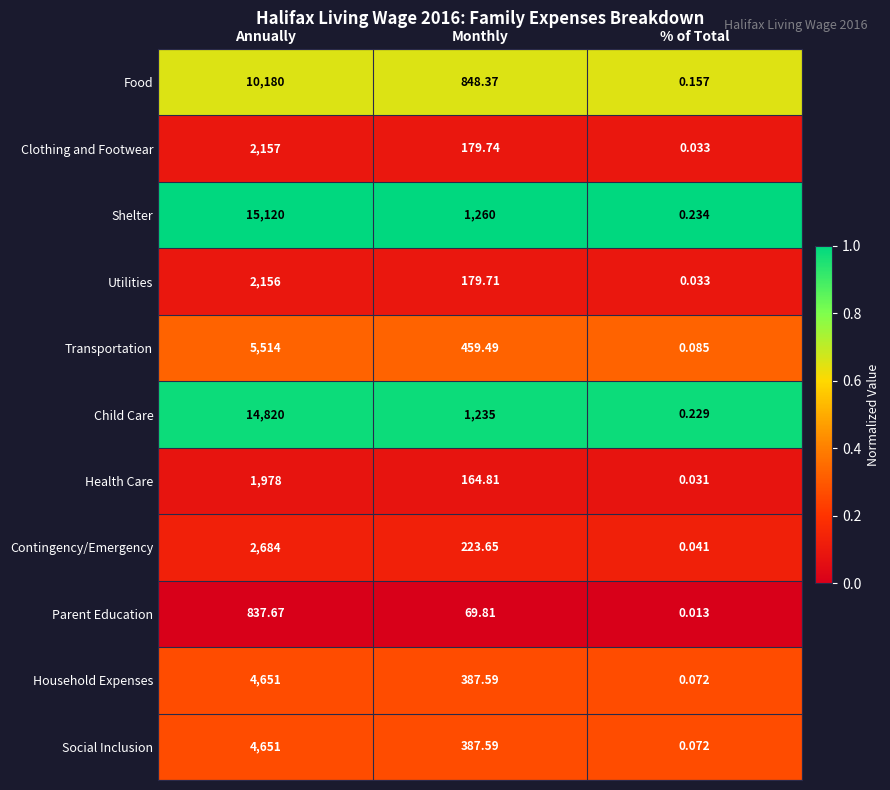

Which series has the largest range (max minus min)?

Shelter